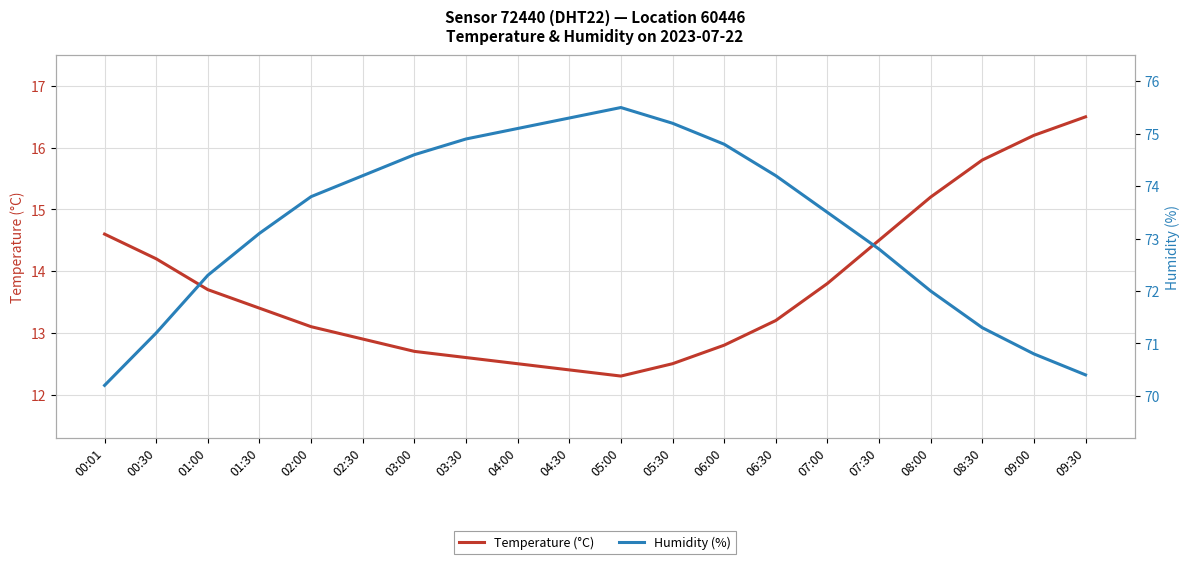

True or false: Humidity (%) has a value of 74.8 at 06:00.

True